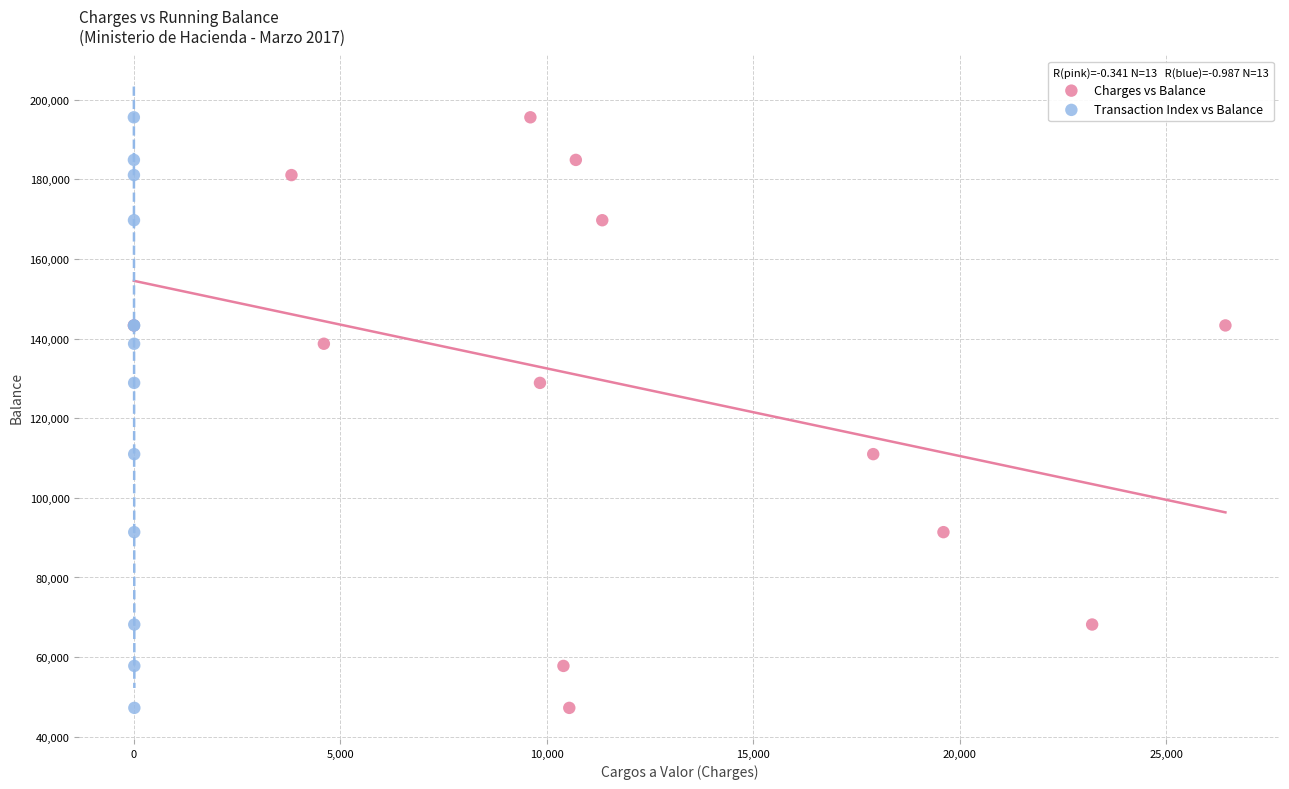

What are all the series names shown in the legend?

Charges vs Balance, Transaction Index vs Balance